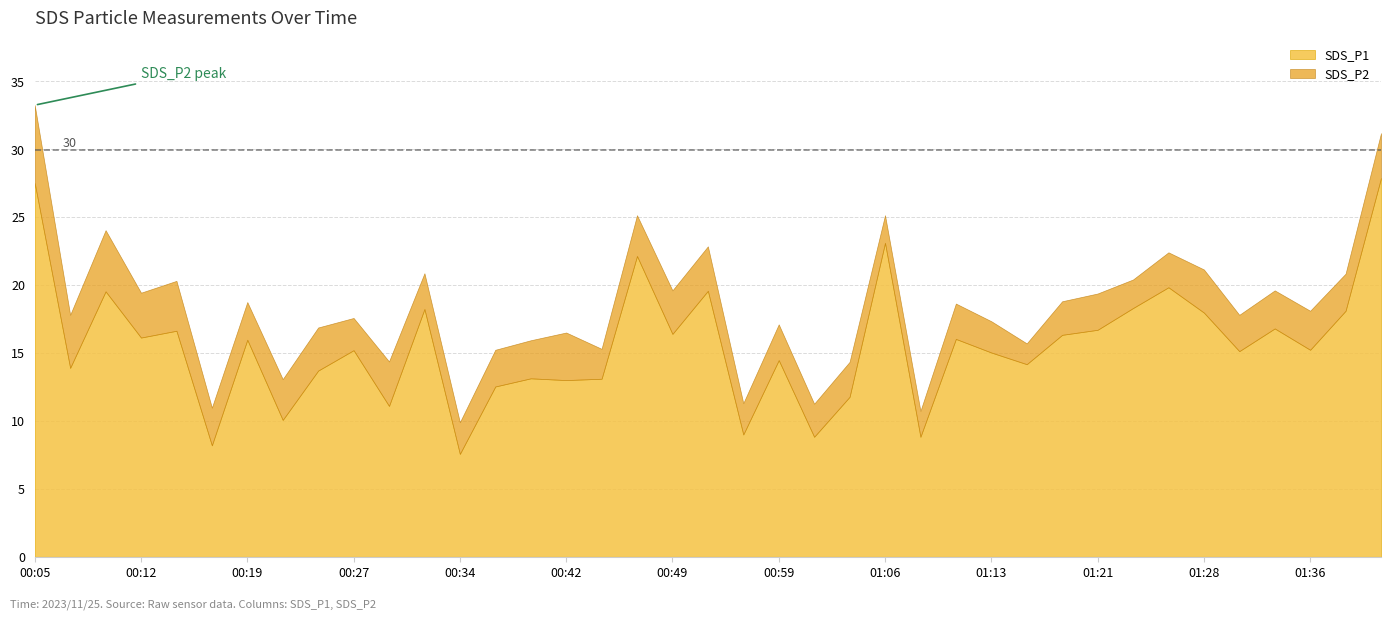

What is the sum of the SDS_P2 values at 00:42 and 00:10?

8.0